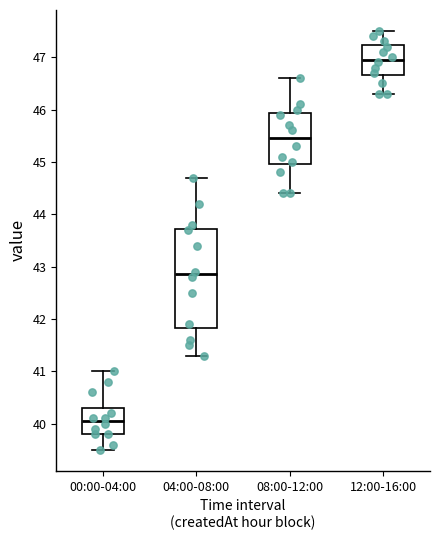

Reading left to right, read every box against the y-axis: the position of its median line, the range the box covers, and the ends of its whiskers. The values are not printed on the chart, so give them approximately, as read against the axis.

00:00-04:00: median 40.1, box 39.8 to 40.3, whiskers 39.5 to 41.0
04:00-08:00: median 42.9, box 41.8 to 43.7, whiskers 41.3 to 44.7
08:00-12:00: median 45.5, box 45.0 to 45.9, whiskers 44.4 to 46.6
12:00-16:00: median 47.0, box 46.7 to 47.2, whiskers 46.3 to 47.5